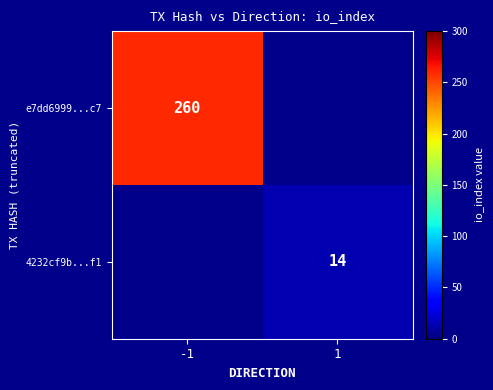

True or false: 4232cf9b...f1 has a value of 14 at 1.

True